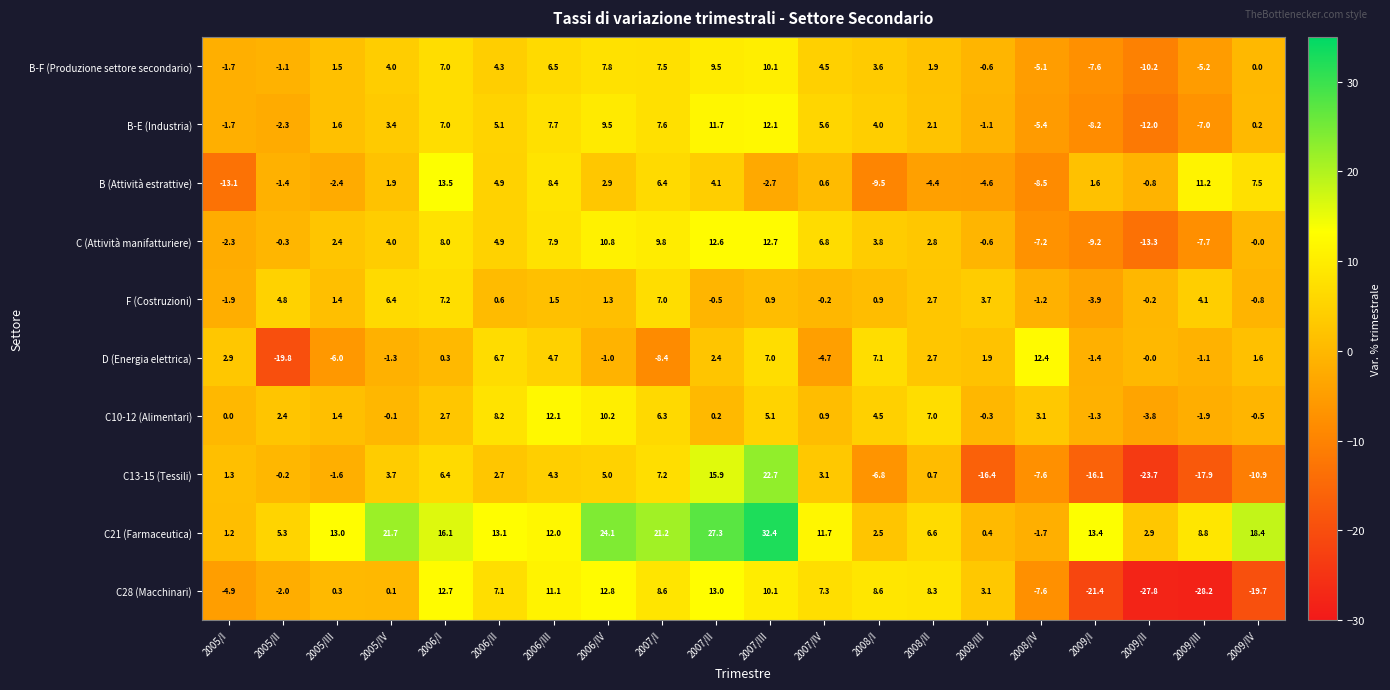

What is the difference between the D (Energia elettrica) values at 2008/I and 2005/IV?

8.4